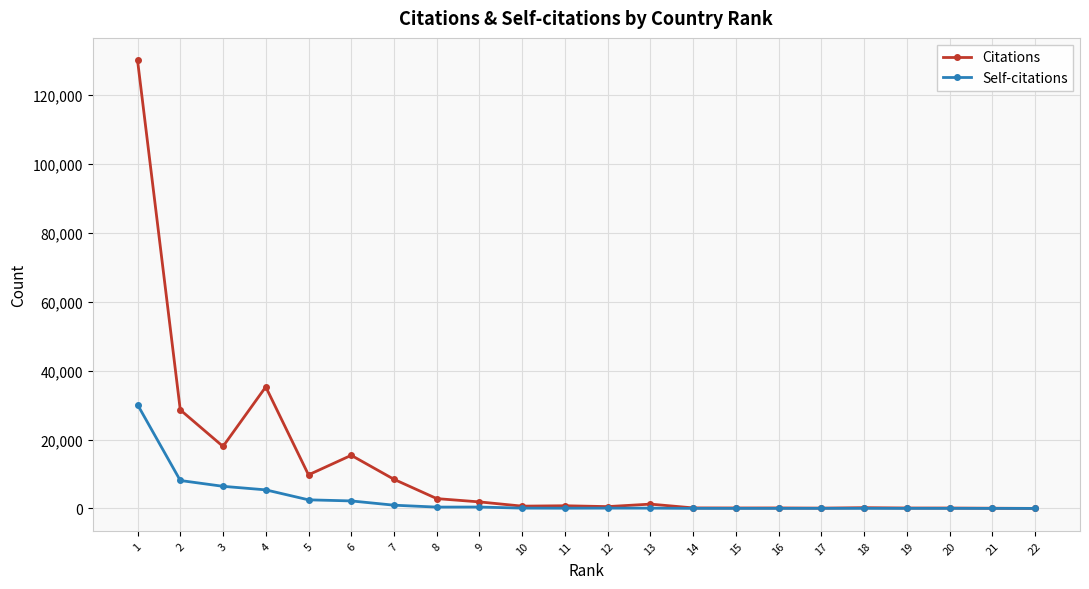

List the series in order of their peak value, highest first.

Citations, Self-citations